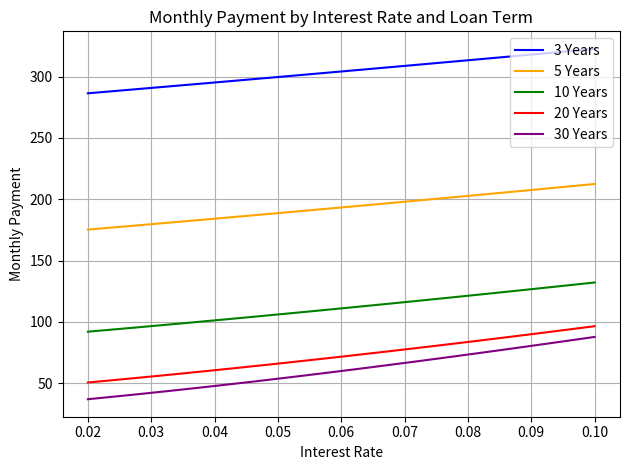

What is the lowest value of the 30 Years series?

37.0